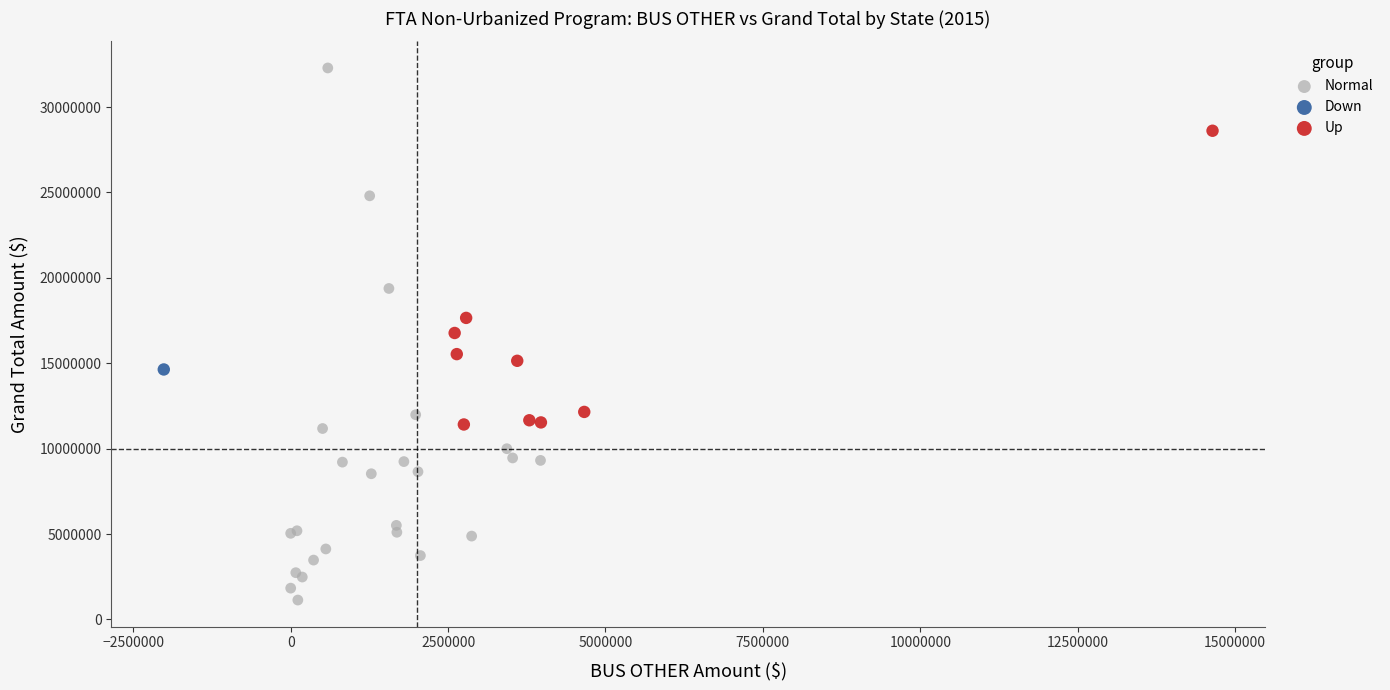

What are all the series names shown in the legend?

Normal, Down, Up